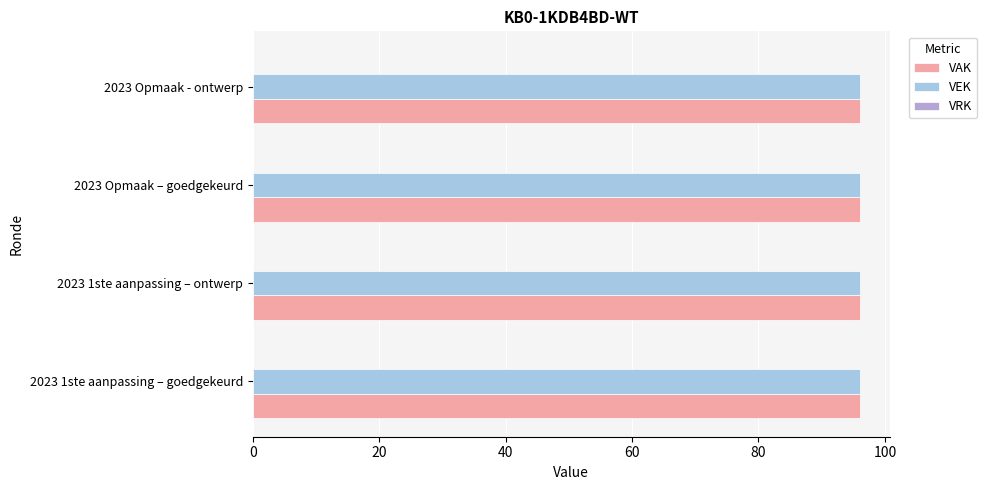

What is the label of the 1st bar from the right?

2023 Opmaak - ontwerp